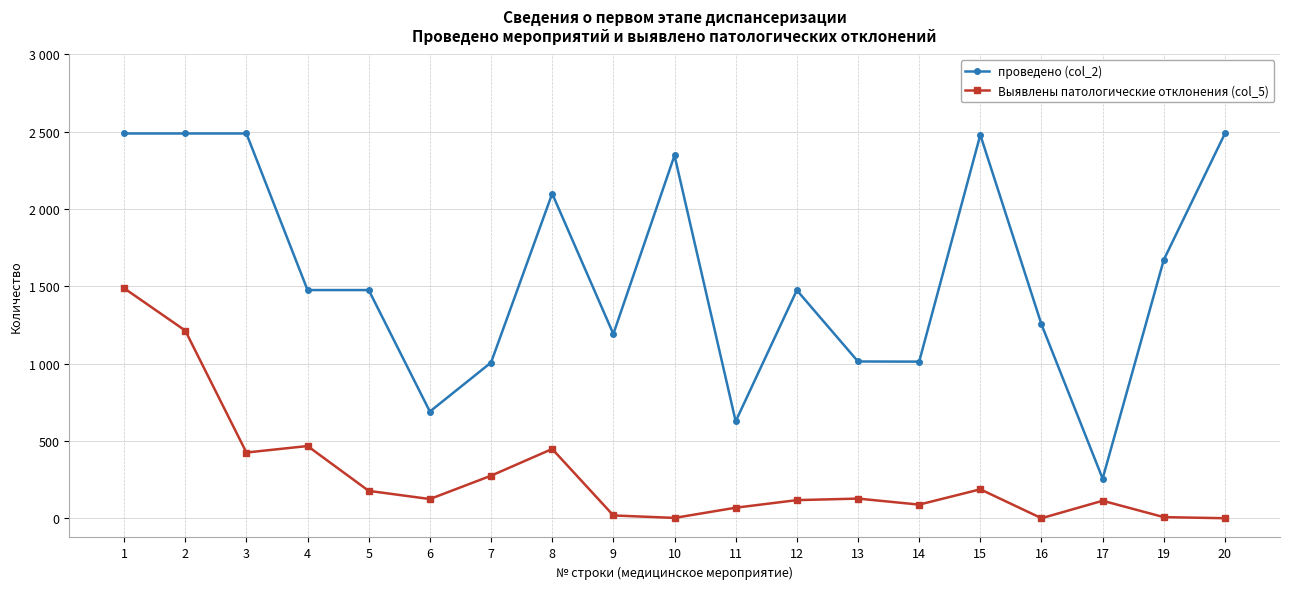

Reading left to right, extract all data points from this chart.

проведено (col_2): 2489	2489	2489	1476	1476	690	1007	2100	1192	2347	627	1475	1014	1013	2480	1254	256	1672	2489
Выявлены патологические отклонения (col_5): 1488	1214	425	467	177	124	275	448	18	2	68	117	127	88	187	0	113	7	0